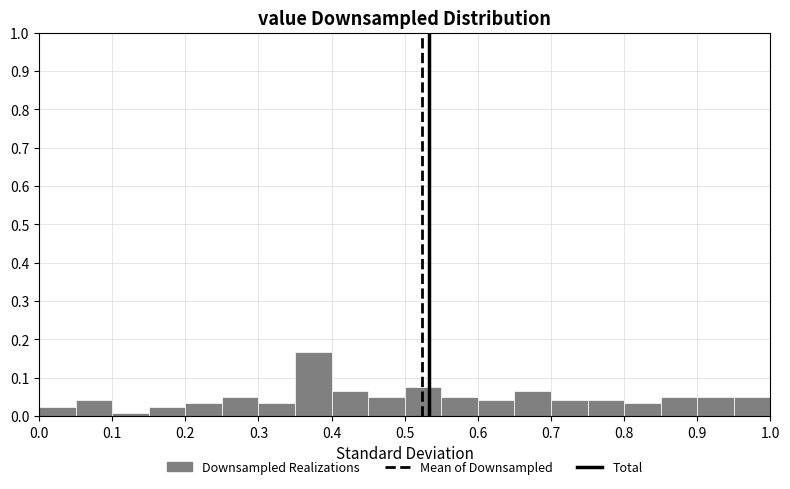

How tall is the bar that spans 0.50 to 0.55 on the x-axis? The values are not printed on the chart, so give them approximately, as read against the axis.

0.08